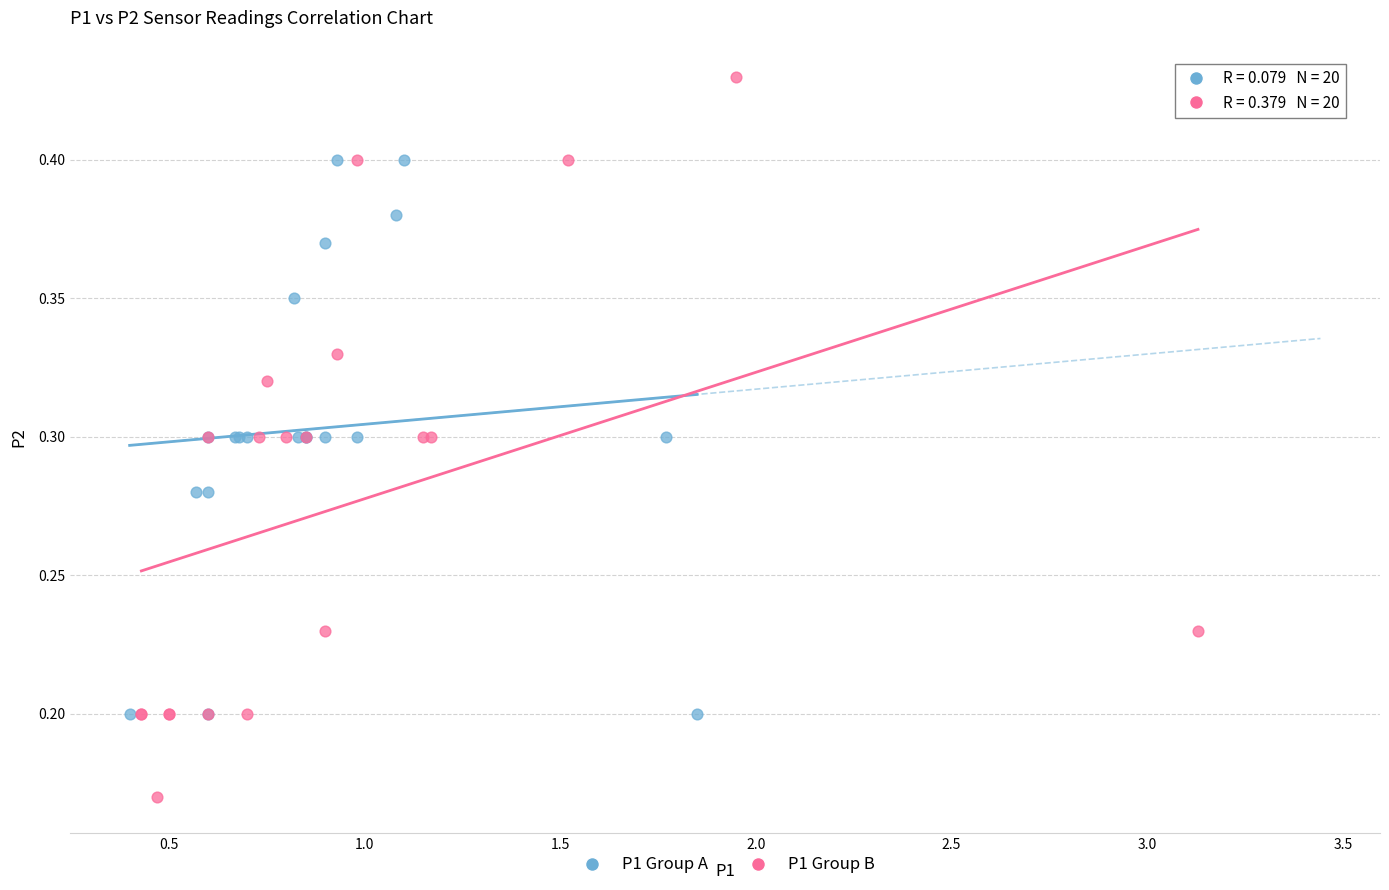

Which series has the widest spread of Y values?

P1 Group B